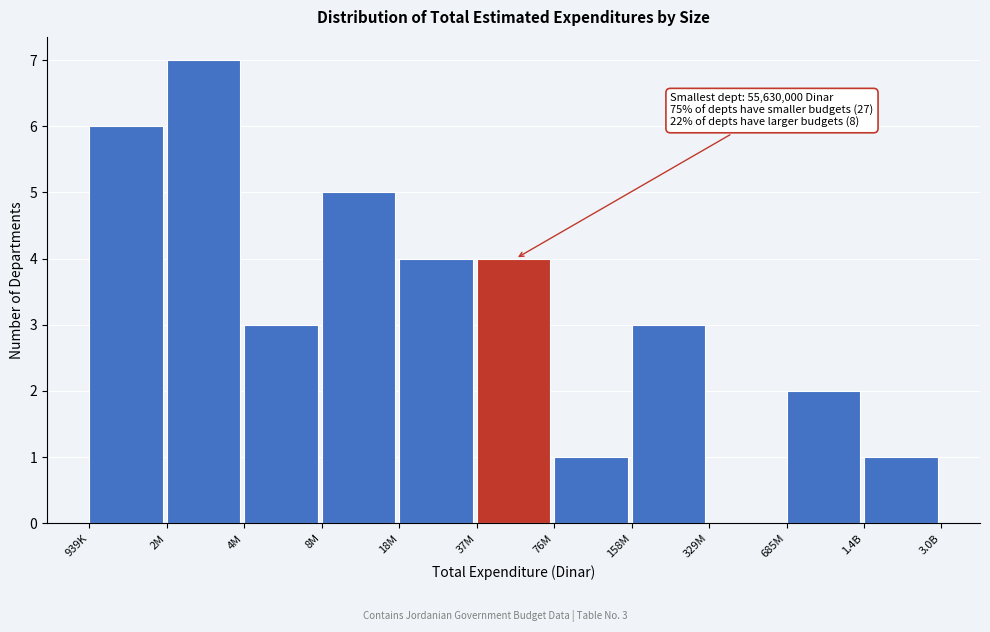

Reading right to left, what are all the values shown in this chart?

1.4B=1	685M=2	329M=0	158M=3	76M=1	37M=4	18M=4	8M=5	4M=3	2M=7	939K=6